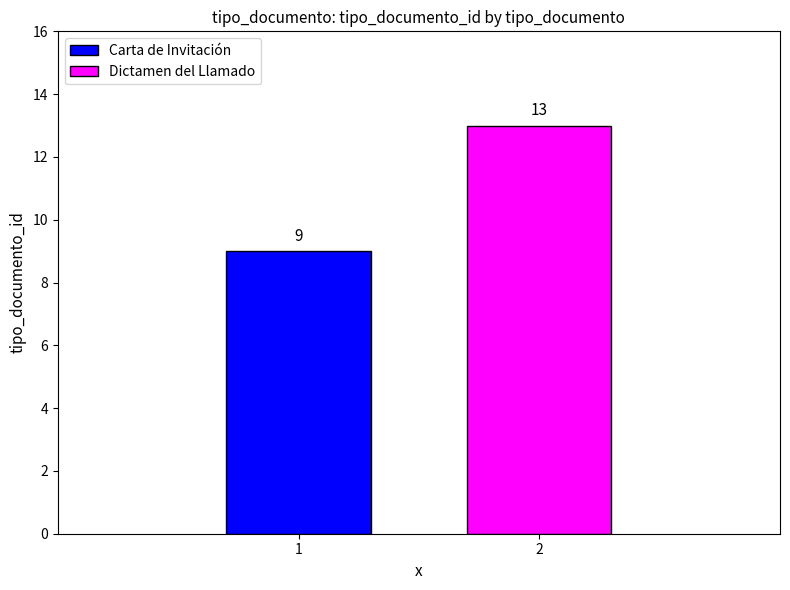

Which series has the largest range (max minus min)?

Carta de Invitación